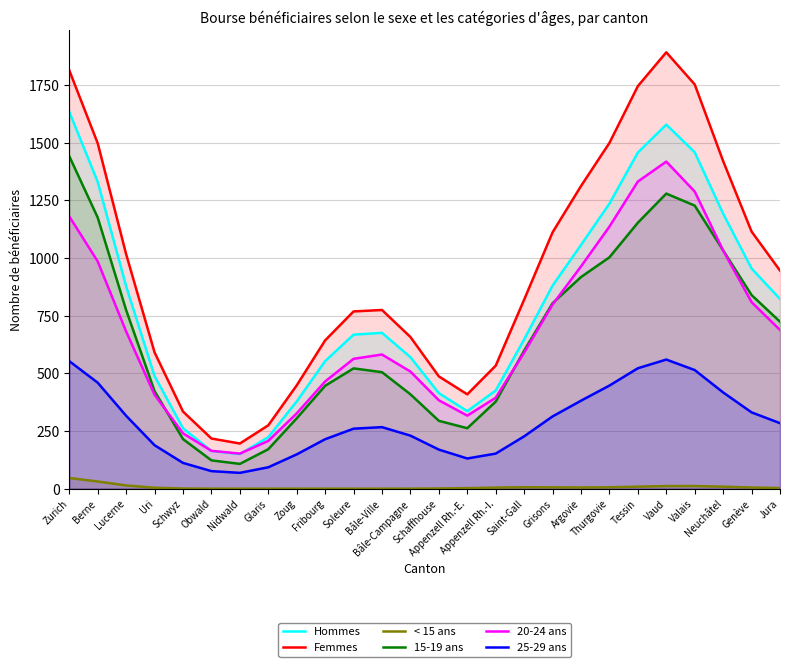

At which category does 15-19 ans reach its first local peak?

Soleure